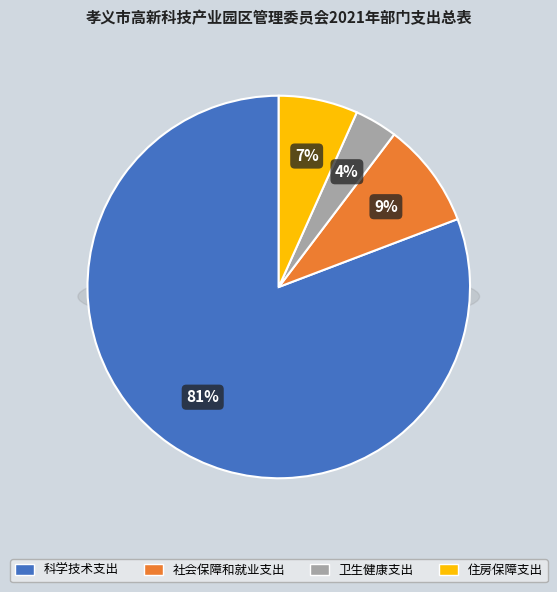

Combined, do 住房保障支出 and 卫生健康支出 account for over 50%?

No